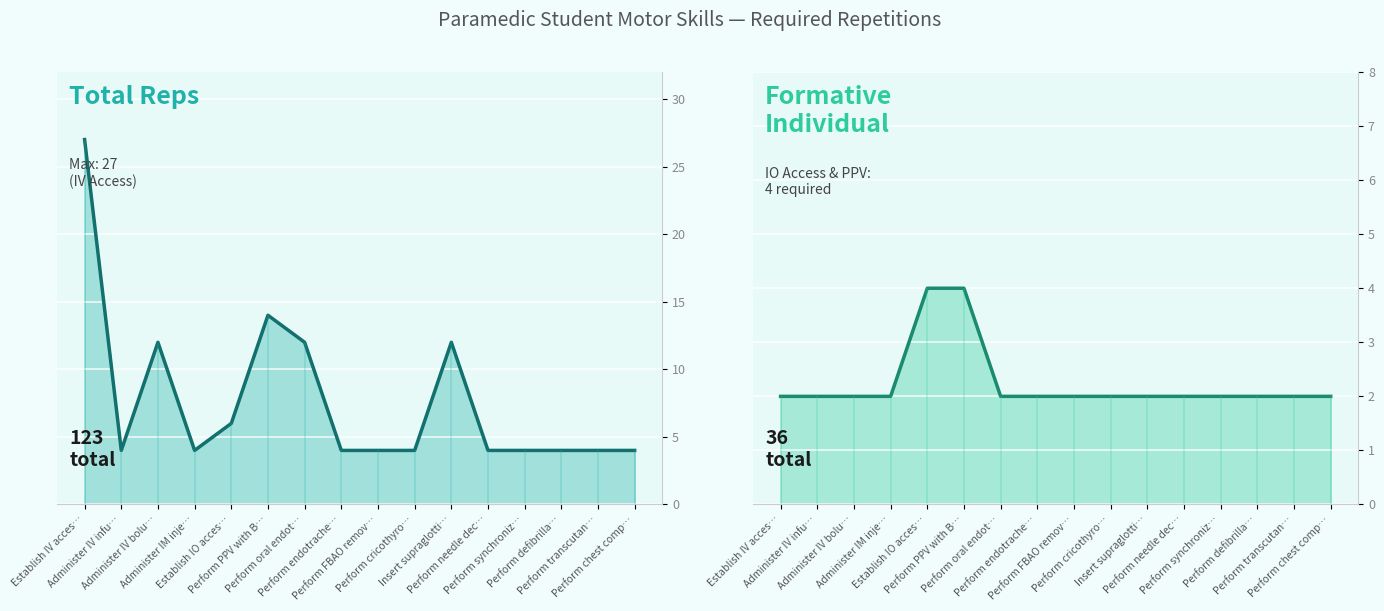

How many values in the Total Repetitions Required series exceed 4?

6